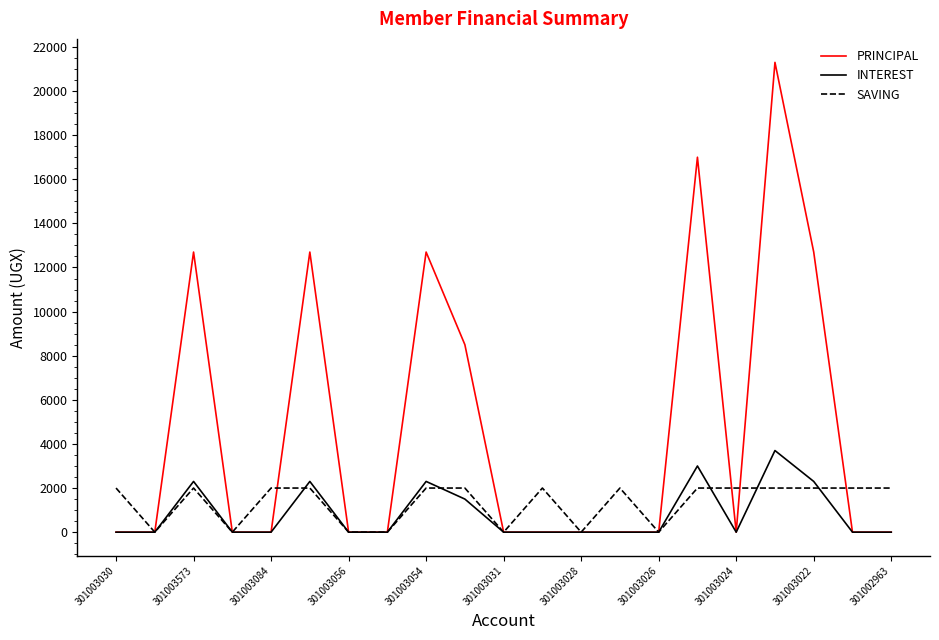

Rank the series by their maximum value, from lowest to highest.

SAVING, INTEREST, PRINCIPAL